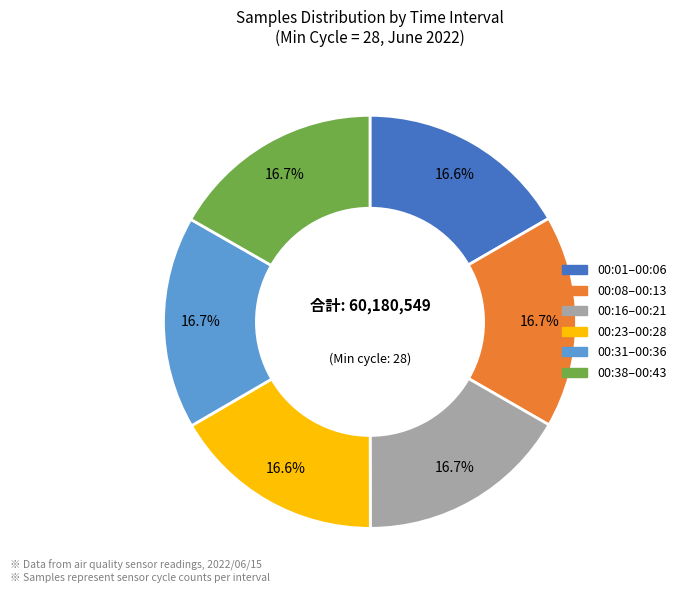

Does 00:23–00:28 account for over 50% of the chart?

No